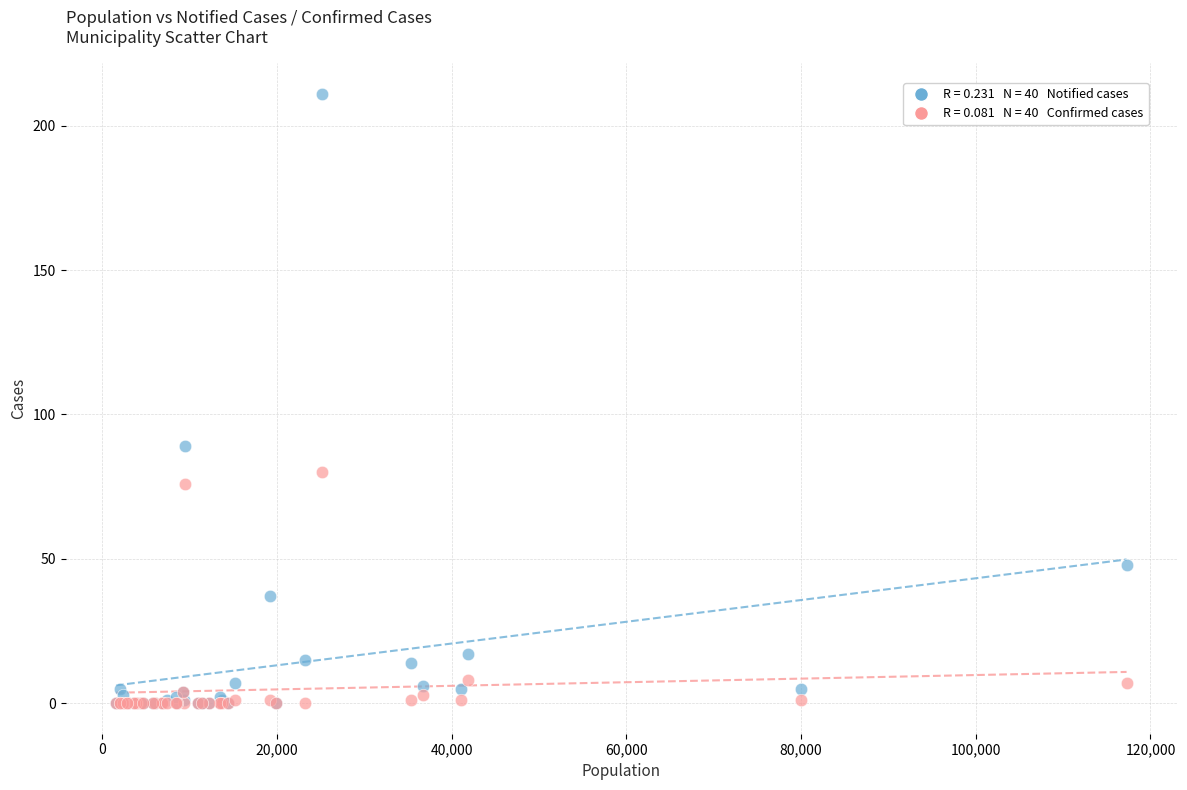

Across all series, what Y value is closest to 105?

89